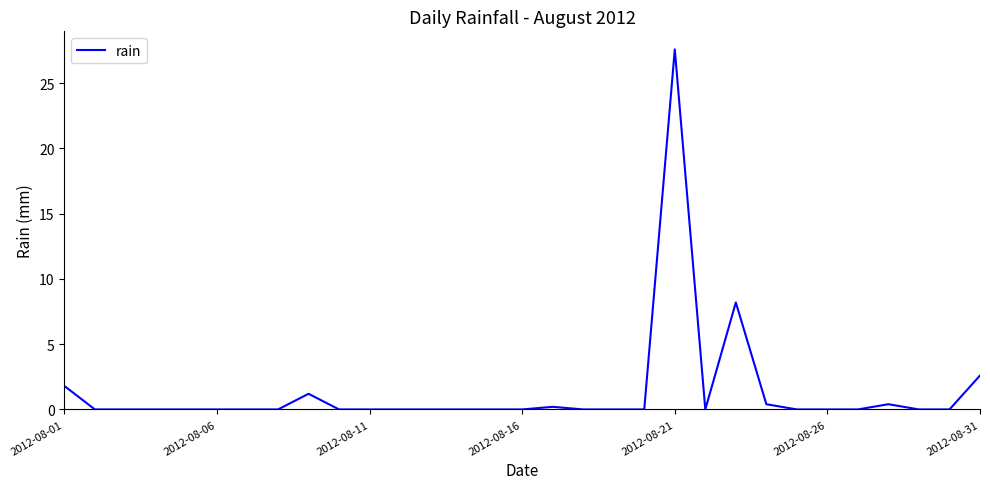

What is the maximum value shown in the chart?

27.6